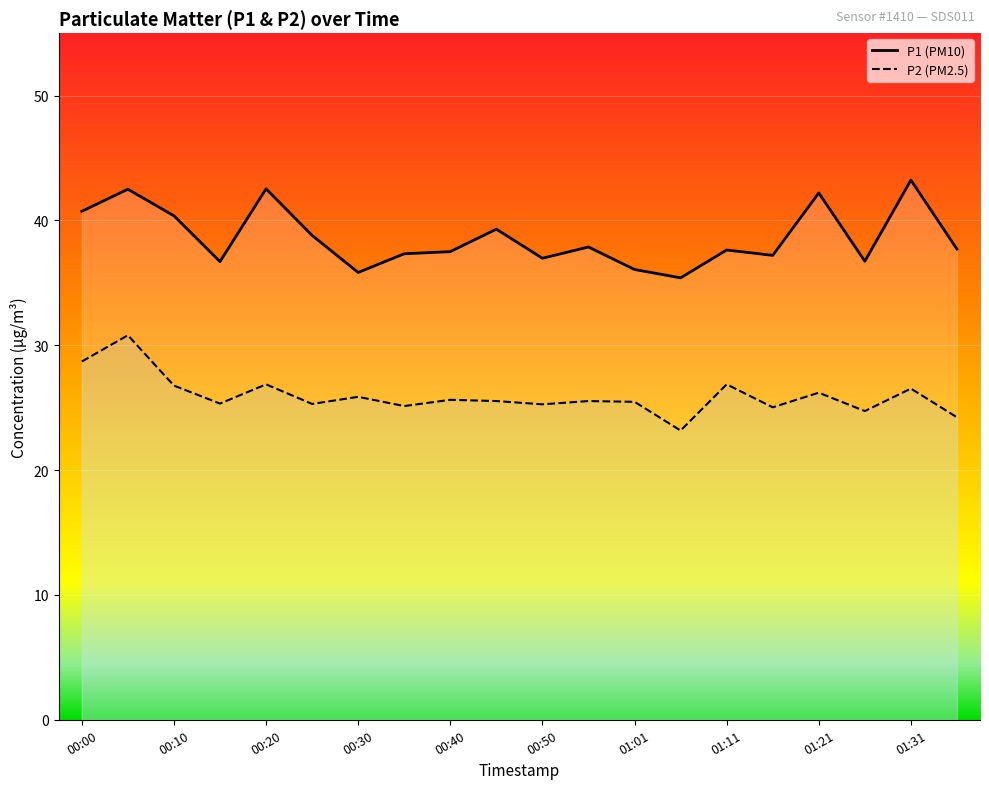

True or false: P1 and P2 intersect in this chart.

False